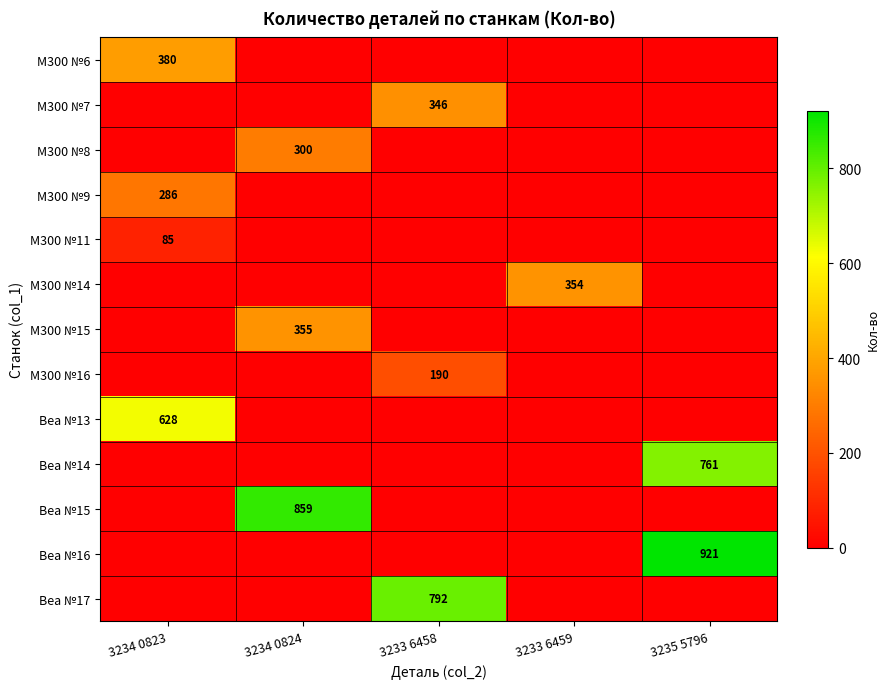

Is it true that M300 №16 equals 267 at 3233 6458?

False